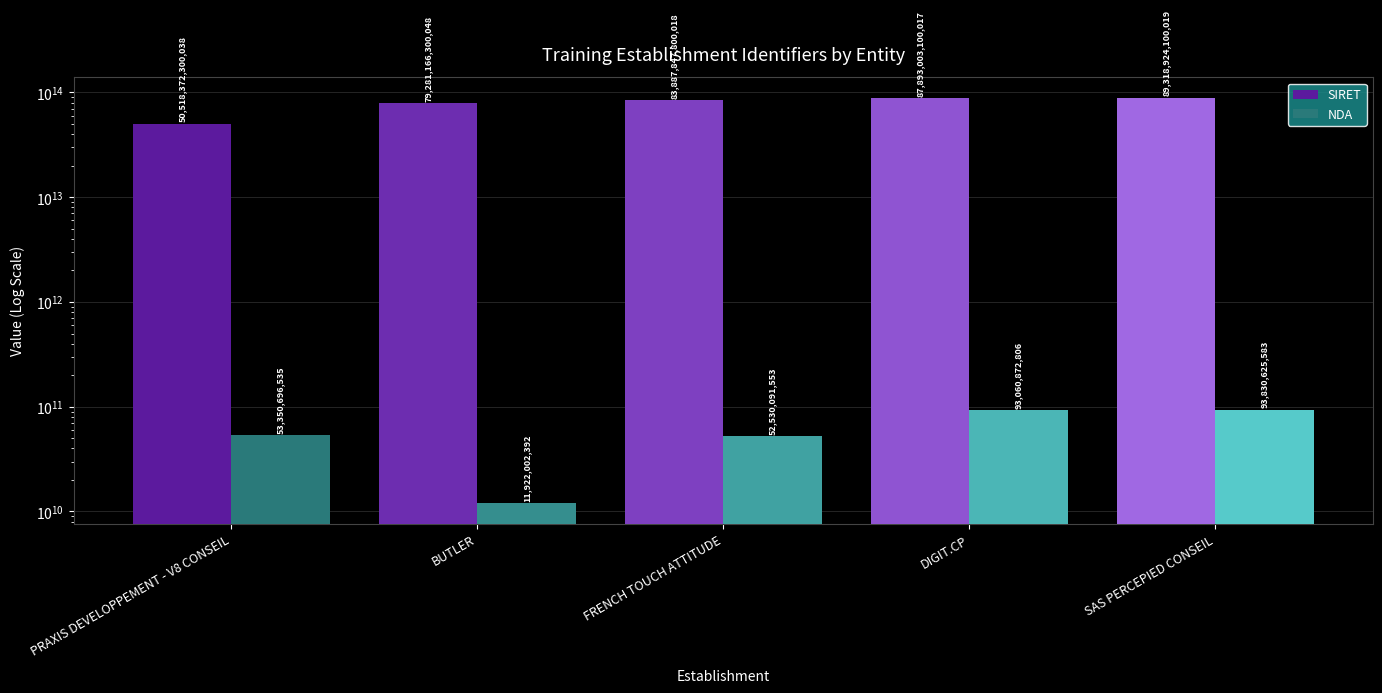

What is the label of the 2nd bar from the right?

DIGIT.CP